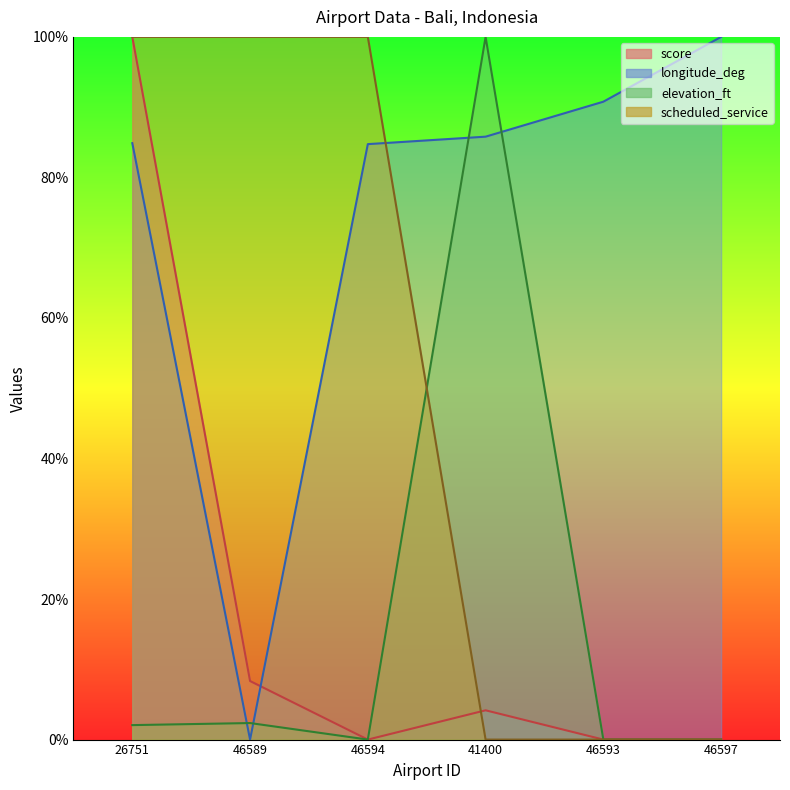

How many times do scheduled_service and score cross each other?

1